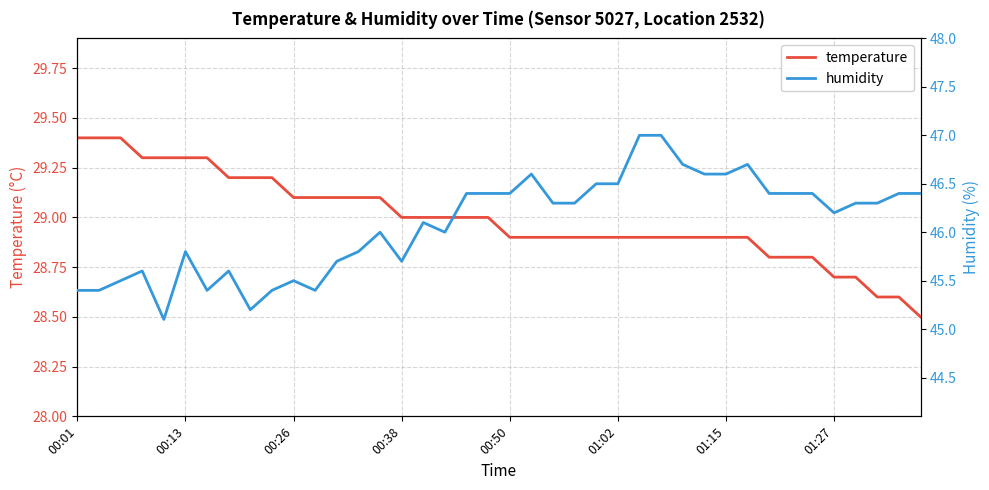

Is it true that temperature equals 28.7 at 01:27?

True